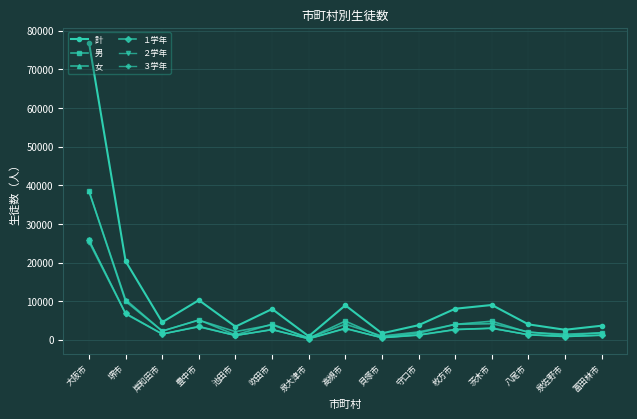

The value of ３学年 at 高槻市 is 2975. True or false?

True